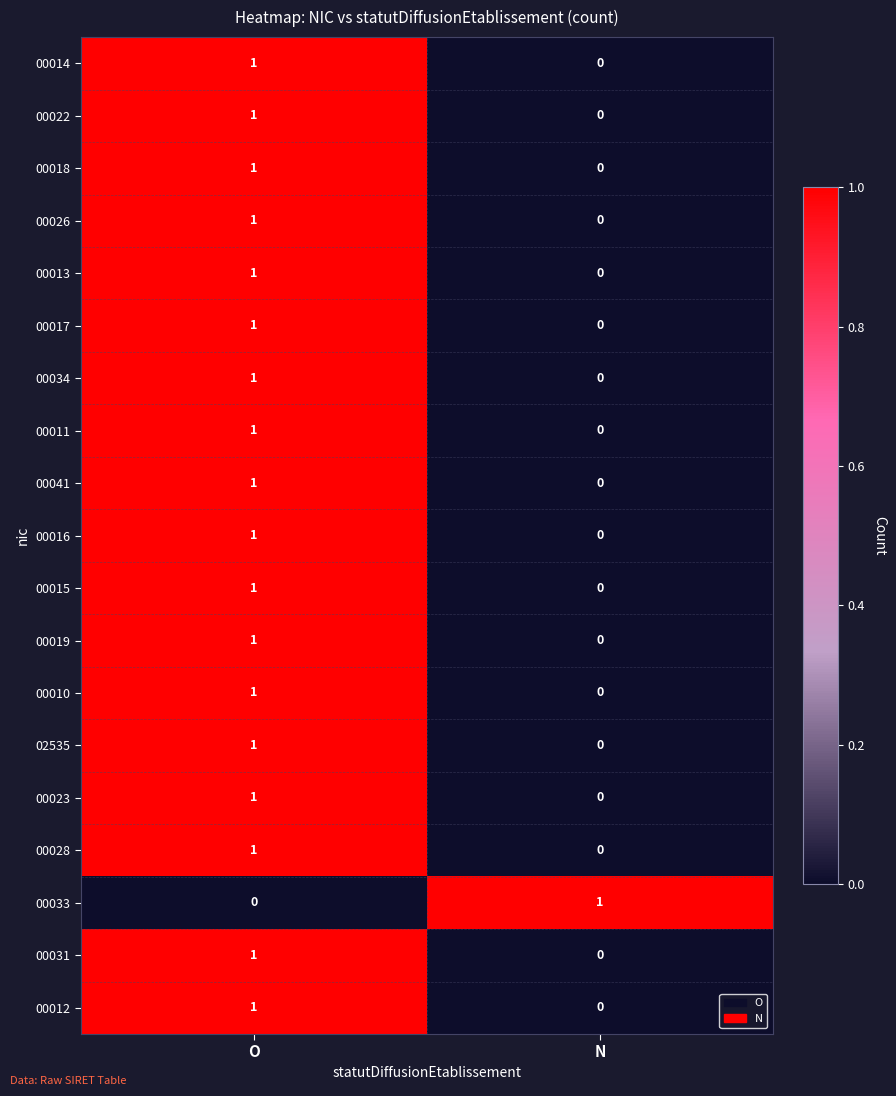

Where is 00034 nearest to the value 0?

N